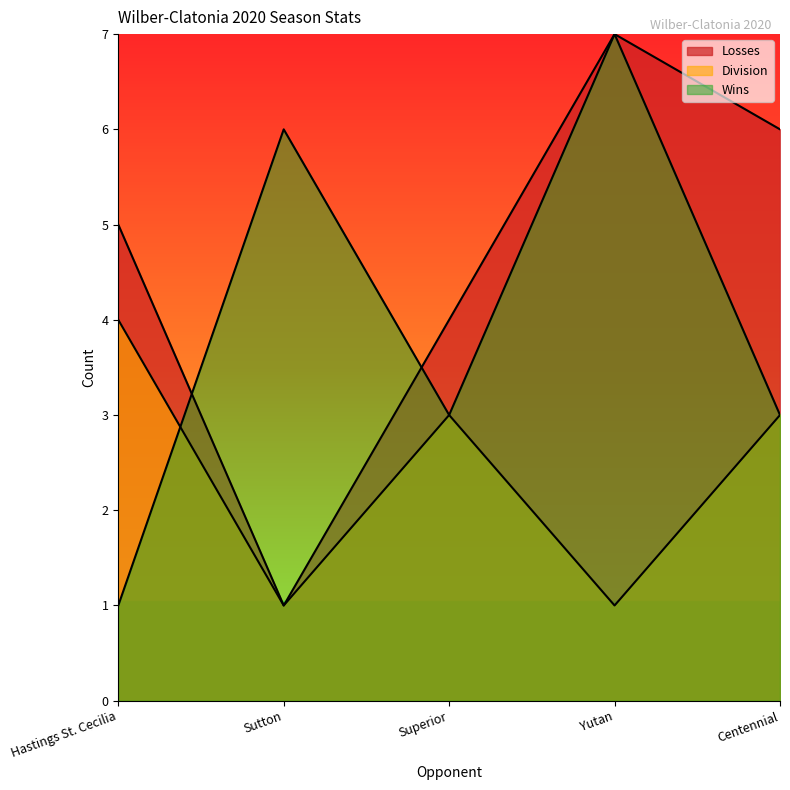

True or false: Division has more than 2 interior local peaks.

False